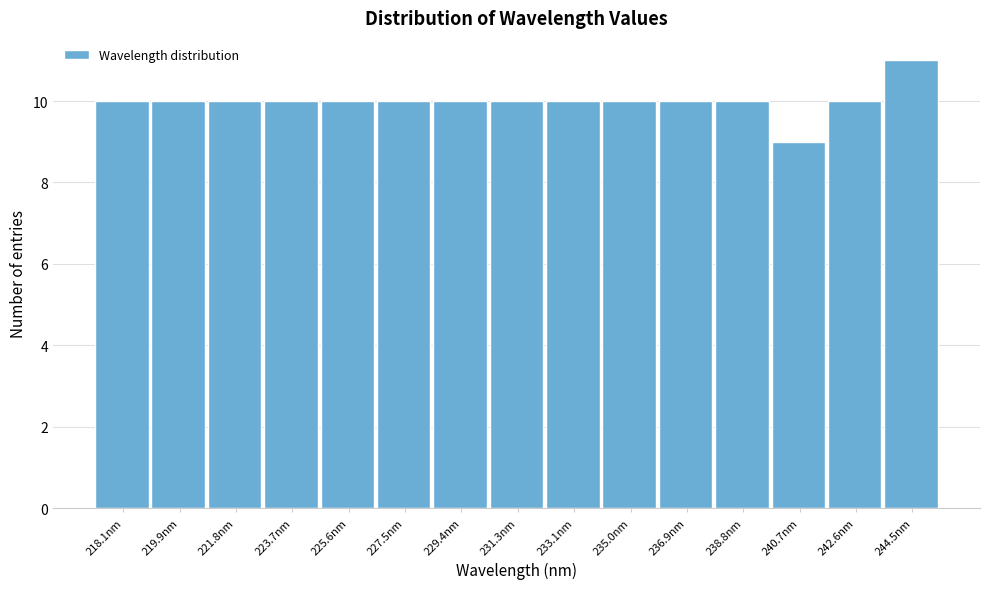

Reading right to left, what are all the values shown in this chart?

11	10	9	10	10	10	10	10	10	10	10	10	10	10	10